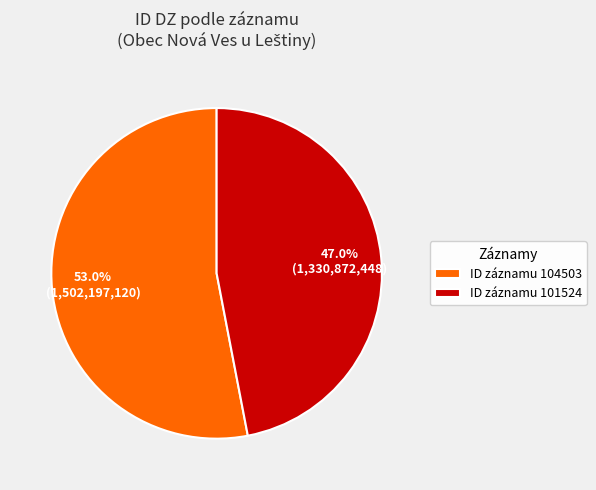

What percentage is NOT represented by ID záznamu 104503?

47.0%